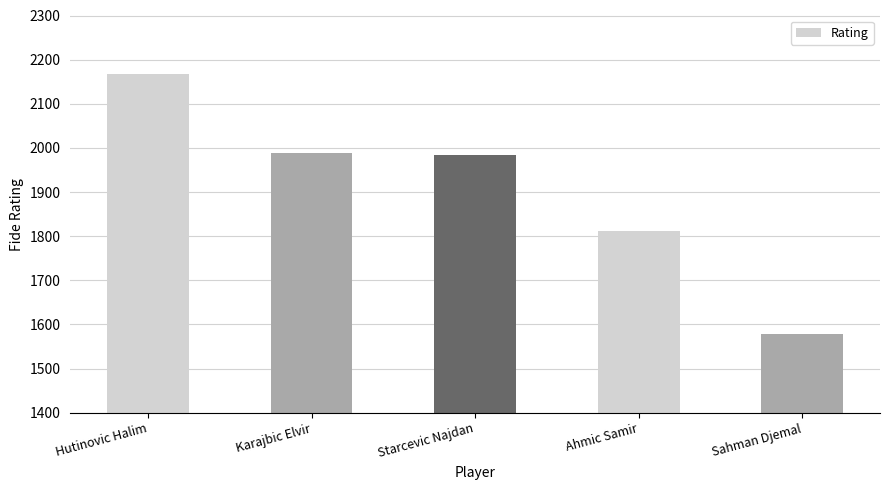

Which category has the highest value across all series?

Hutinovic Halim